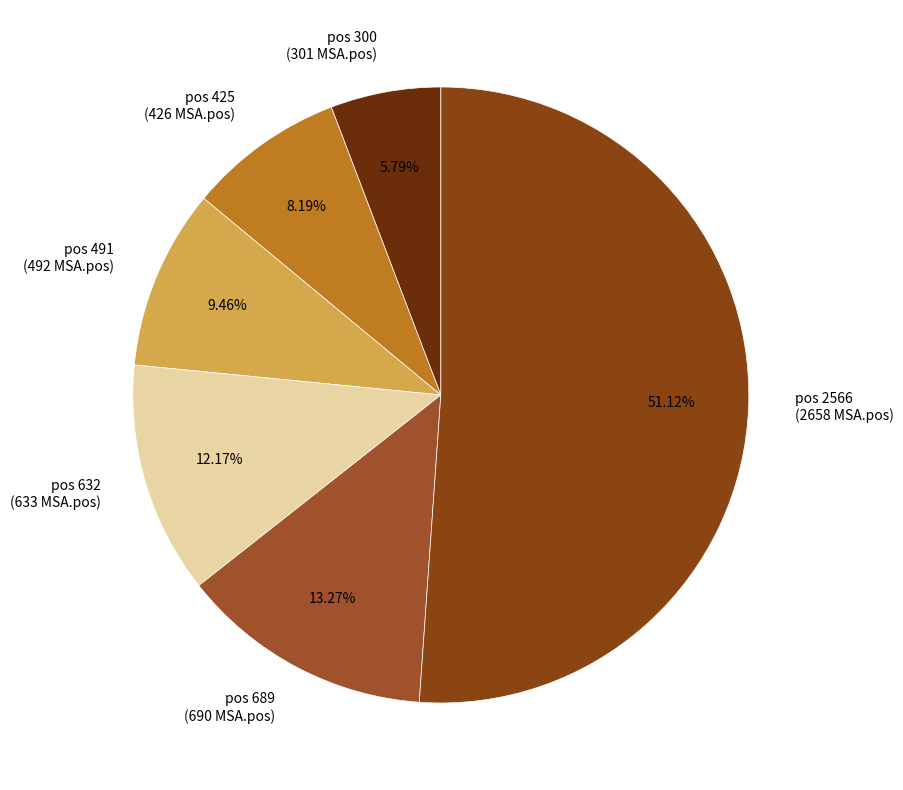

Which slice is the smallest?

pos 300 (301 MSA.pos)